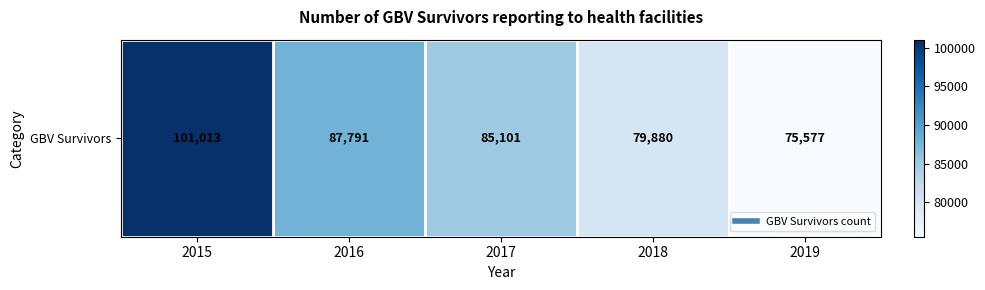

Where is the data nearest to the value 88295?

2016